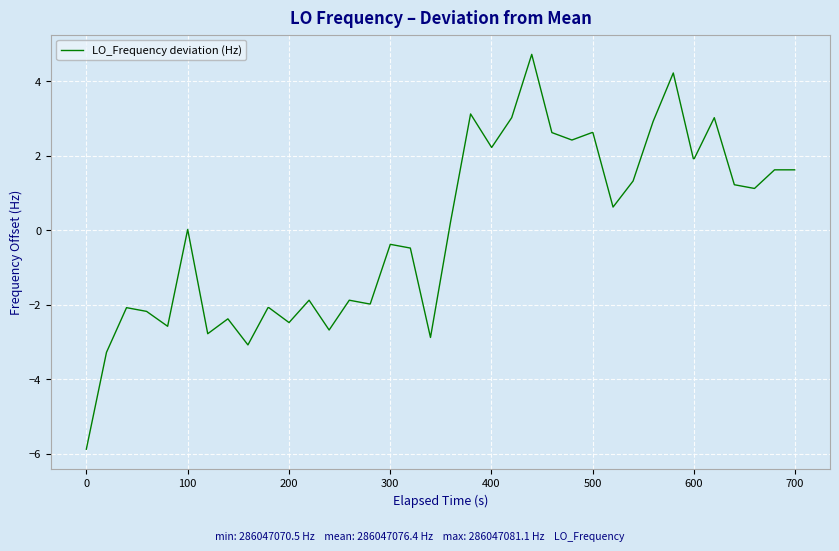

What is the difference between the second highest and minimum values?

10.1